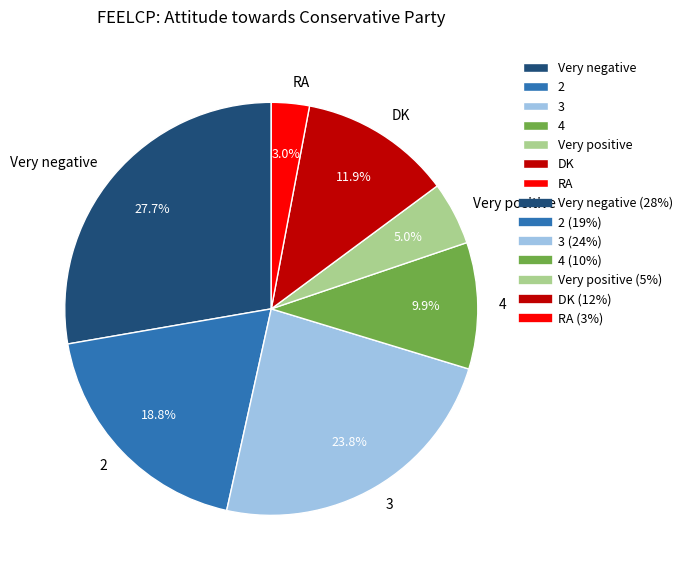

Does any single category account for the majority?

No